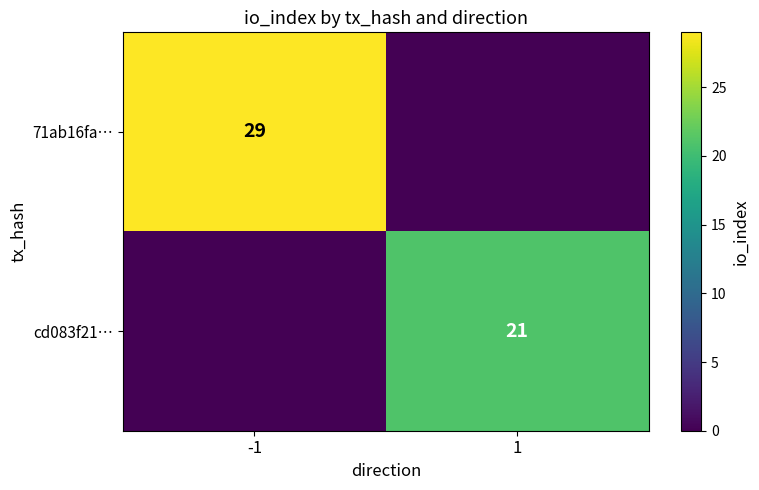

At which category is the sum across all series the highest?

-1